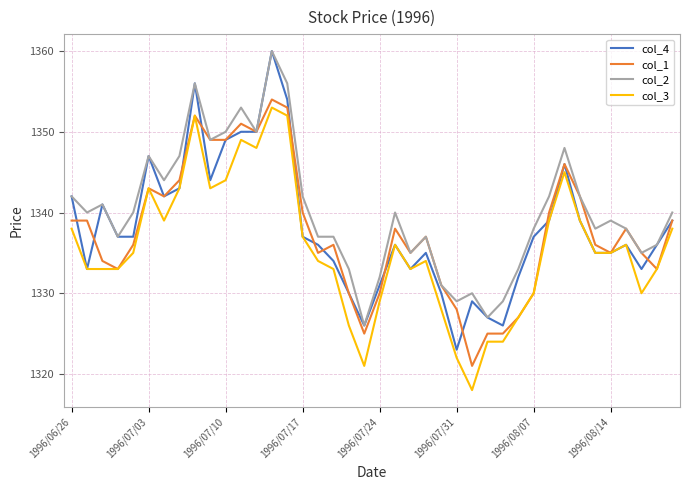

Which series has the widest spread of values?

col_4